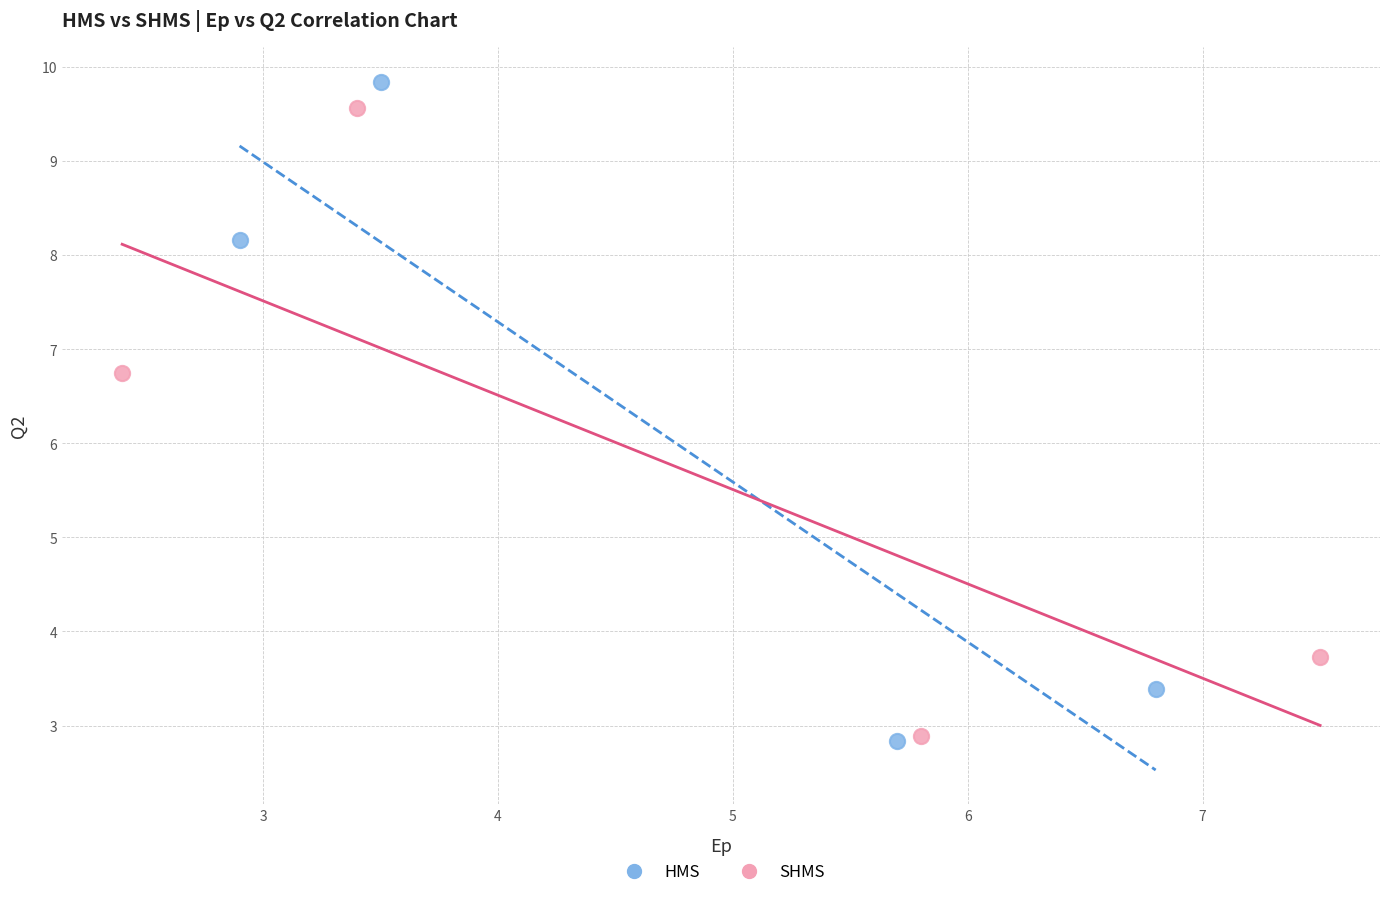

Which series has the largest Y range (max minus min)?

HMS